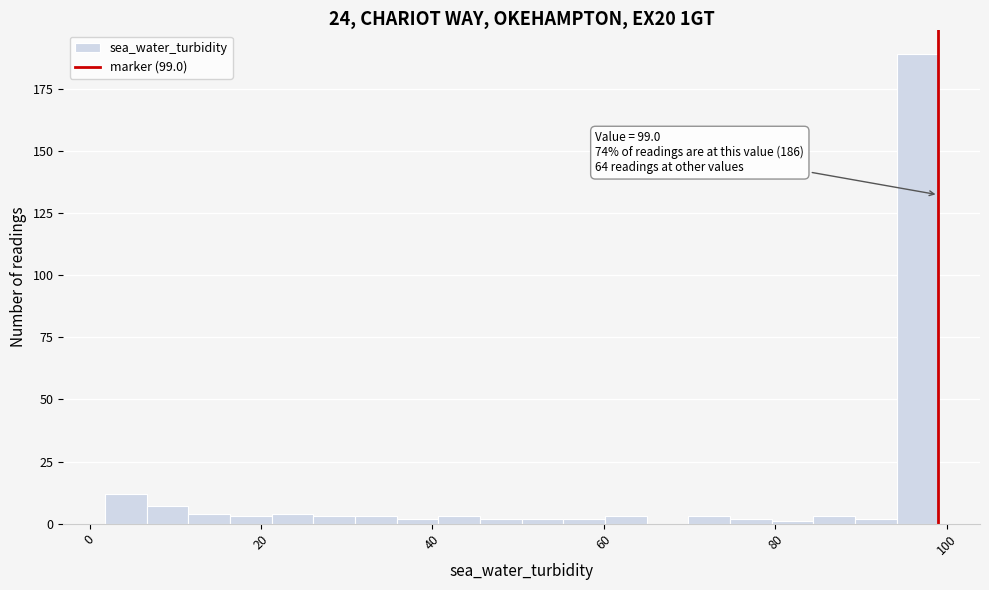

Around what value on the x-axis is the tallest bar? Give the approximate position of its centre, as read against the axis.

96